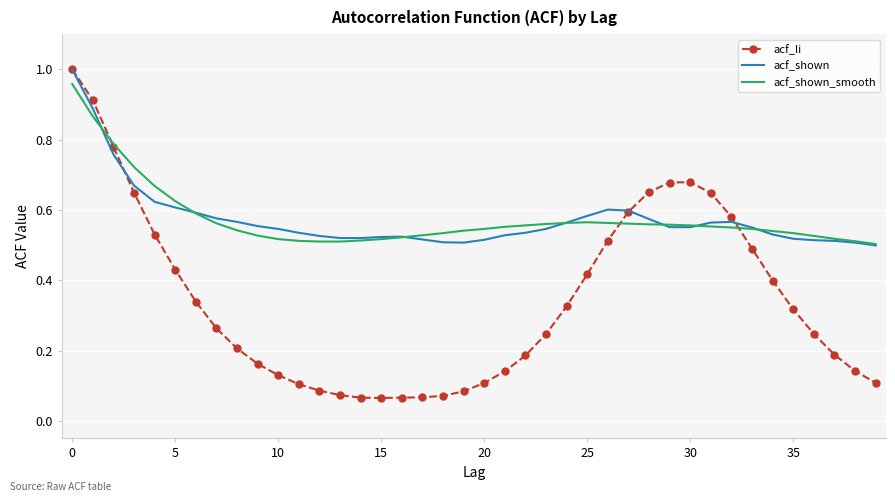

Which series has the widest spread of values?

acf_li